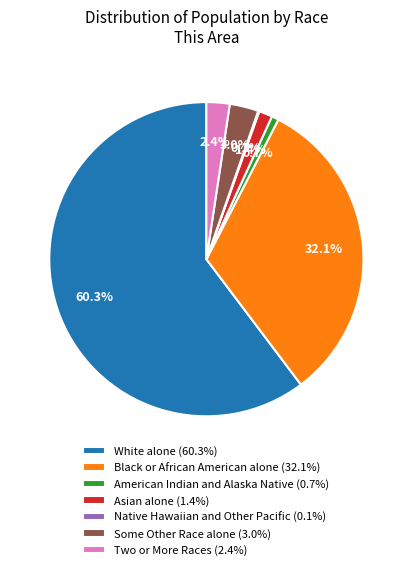

Which has a higher value, White alone or Asian alone?

White alone